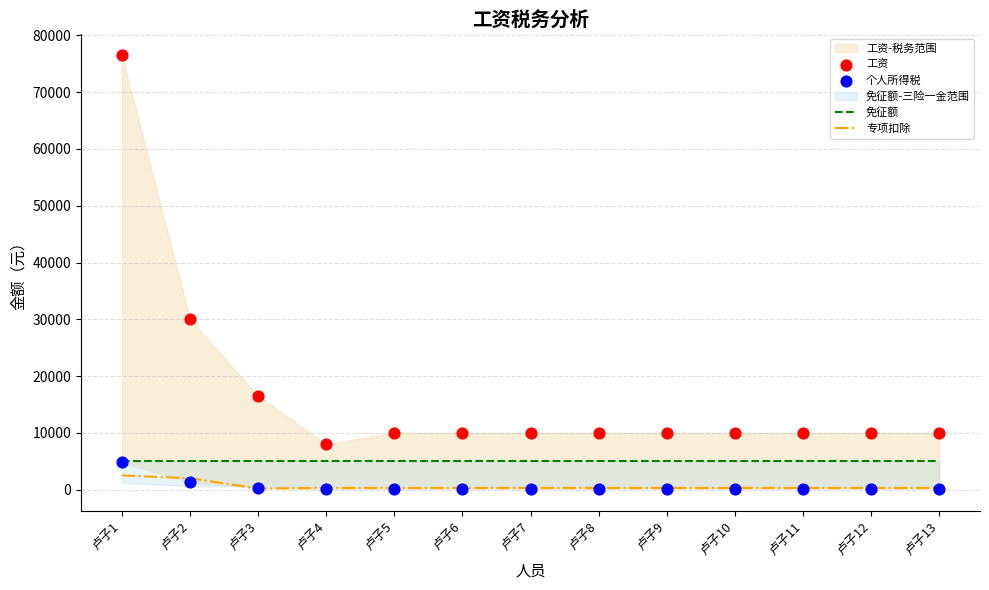

Which series contains the highest Y value?

工资